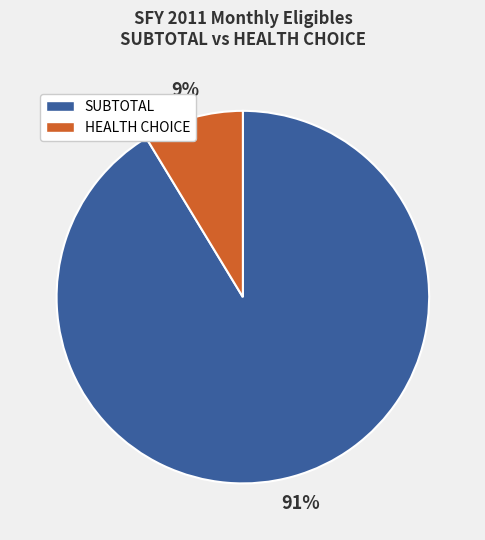

Is there a majority slice in this chart?

Yes